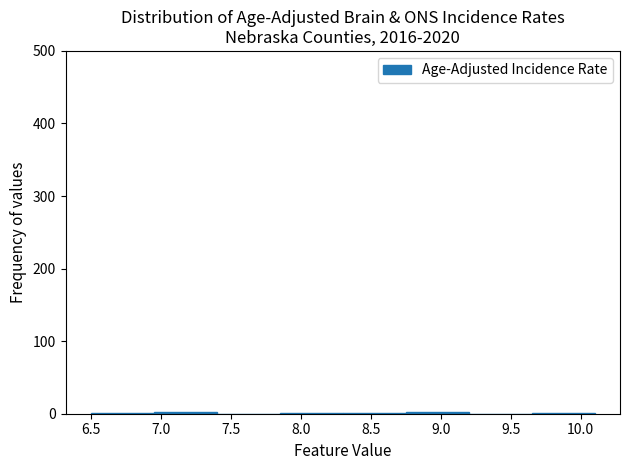

Reading left to right, list every bar in this chart as the range it spans on the x-axis followed by its height. The values are not printed on the chart, so give them approximately, as read against the axis.

6.50 to 6.95: under 10
6.95 to 7.40: under 10
7.40 to 7.85: 0
7.85 to 8.30: under 10
8.30 to 8.75: under 10
8.75 to 9.20: under 10
9.20 to 9.65: 0
9.65 to 10.10: under 10